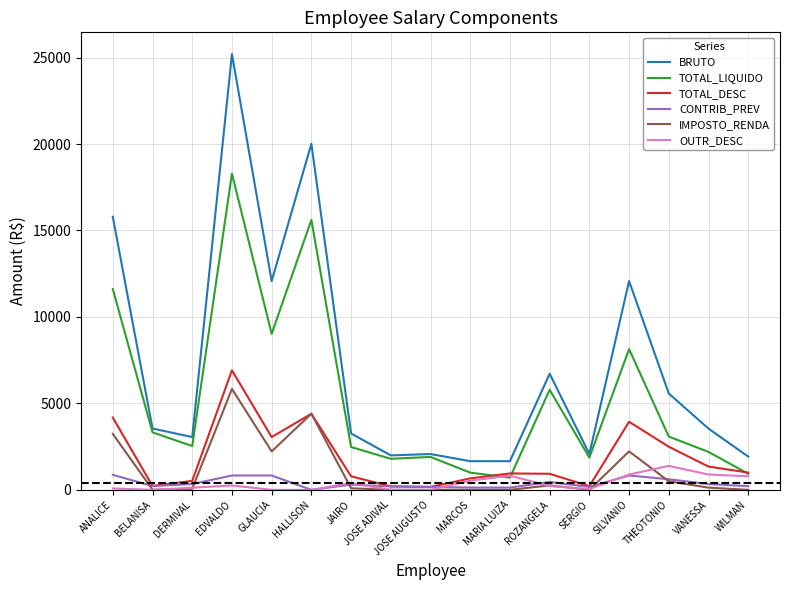

What are all the series names shown in the legend?

BRUTO, TOTAL_LIQUIDO, TOTAL_DESC, CONTRIB_PREV, IMPOSTO_RENDA, OUTR_DESC